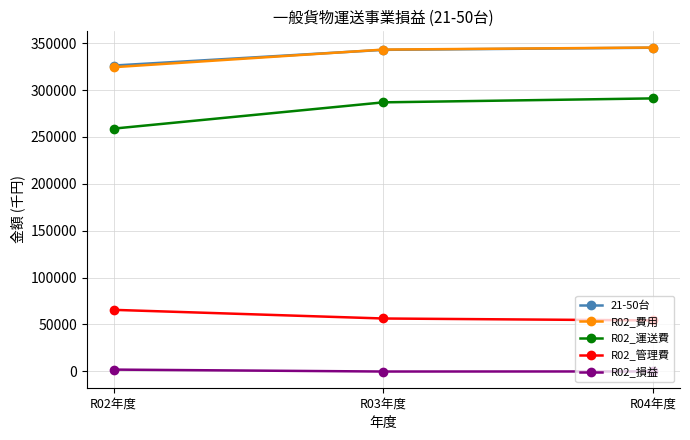

What is the maximum value shown in the chart?

345305